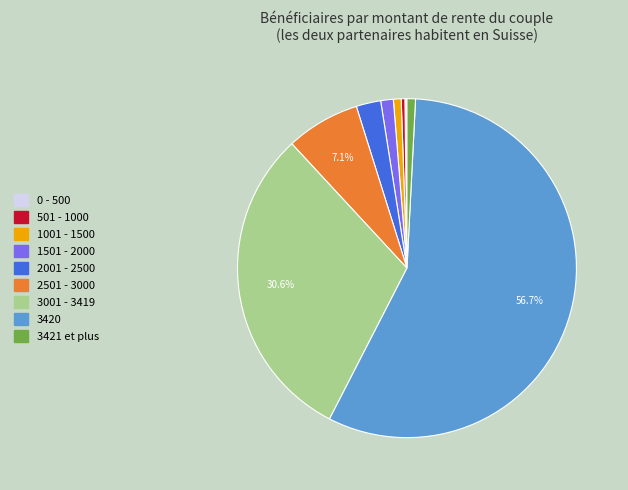

Does 3420 represent more than half of the total?

Yes